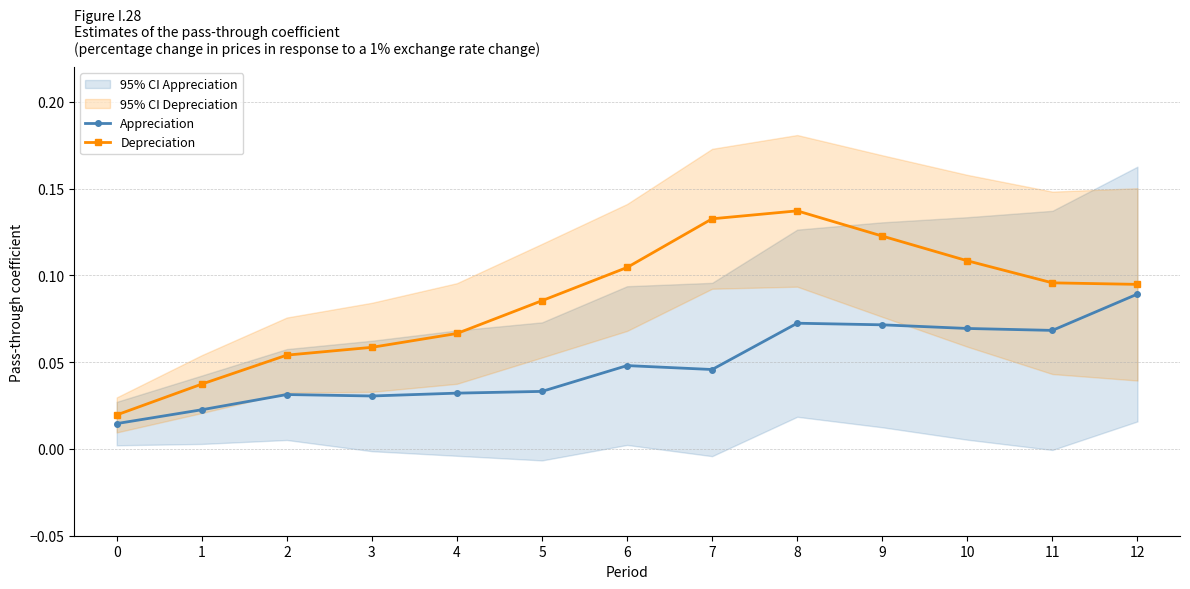

Between 4 and 6, which series saw the biggest shift?

Depreciation